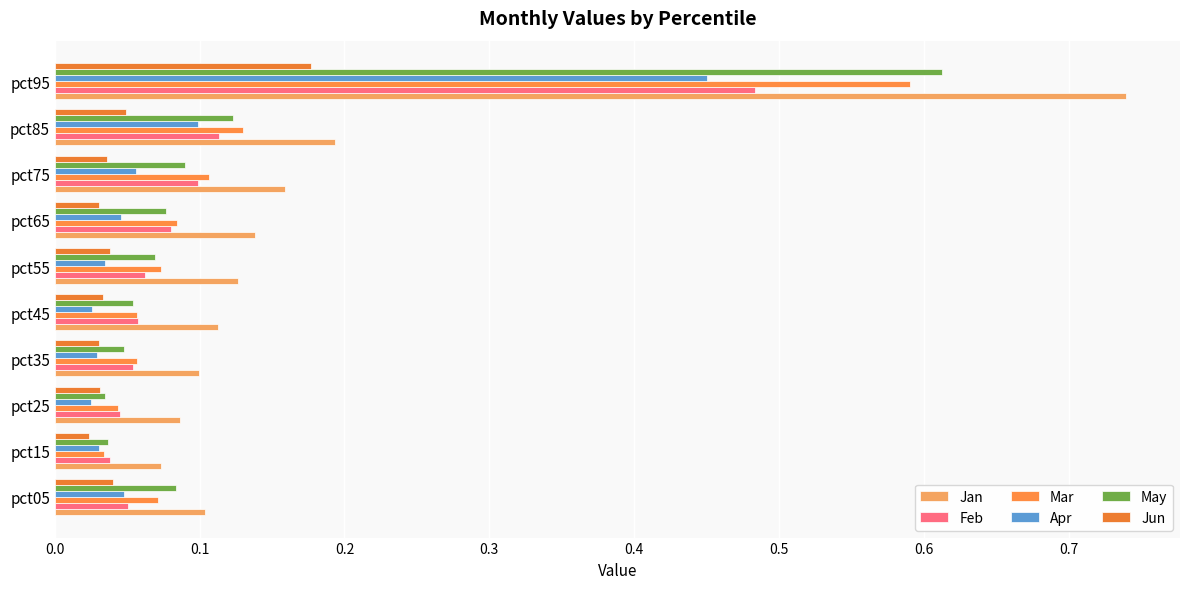

How many data points does each series have?

10